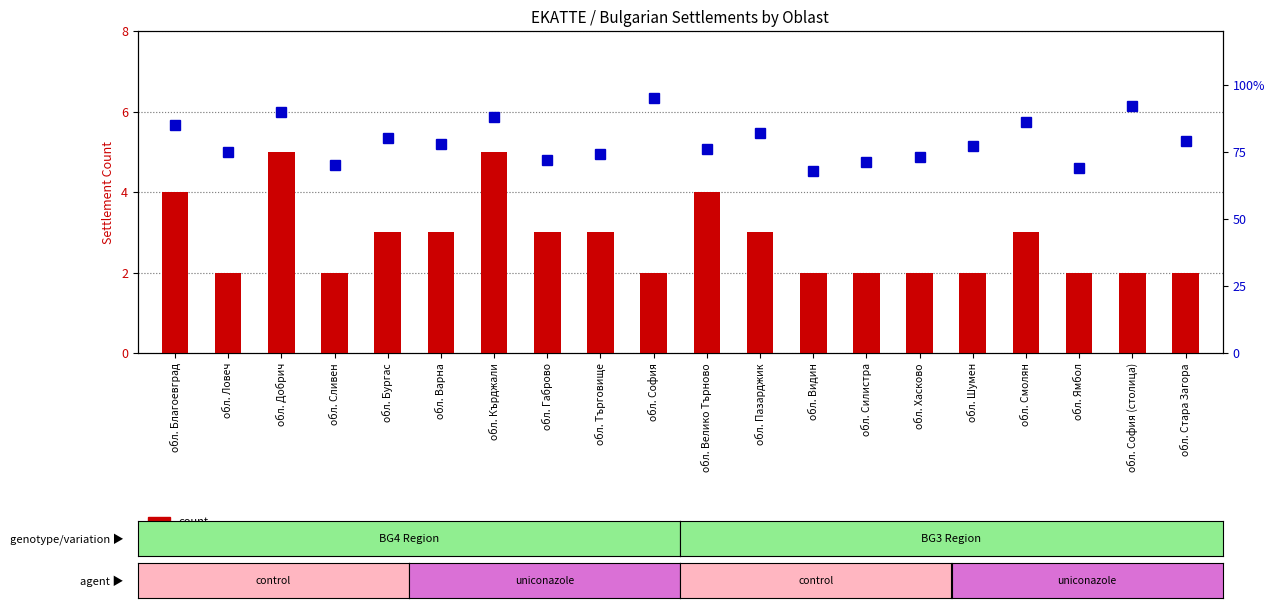

What is the difference between the count values at обл. Стара Загора and обл. Благоевград?

2